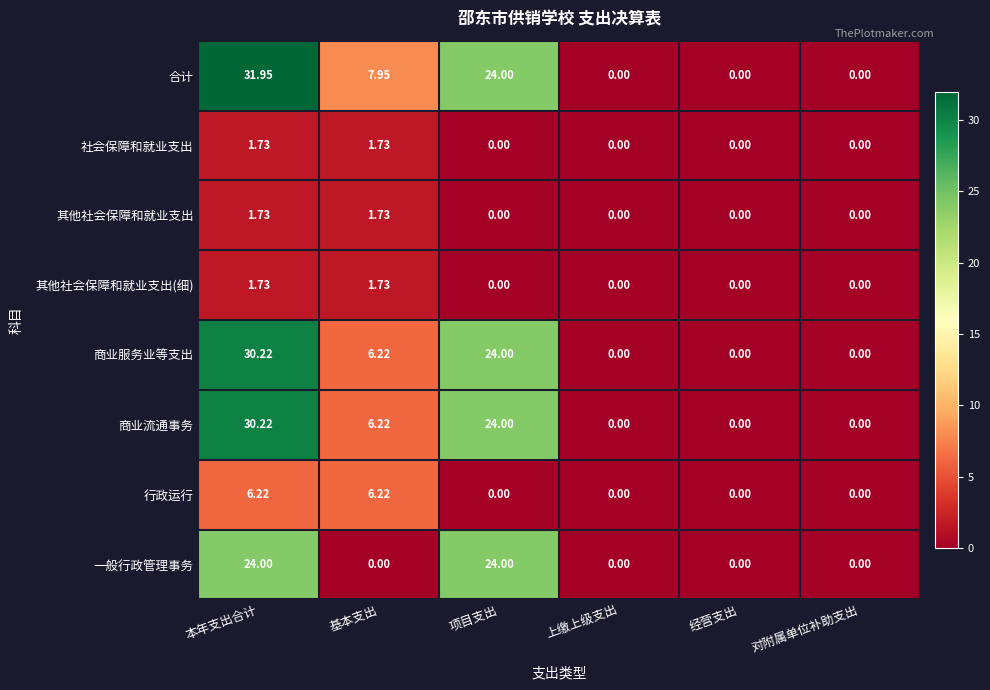

Which series has the largest total across all categories?

合计